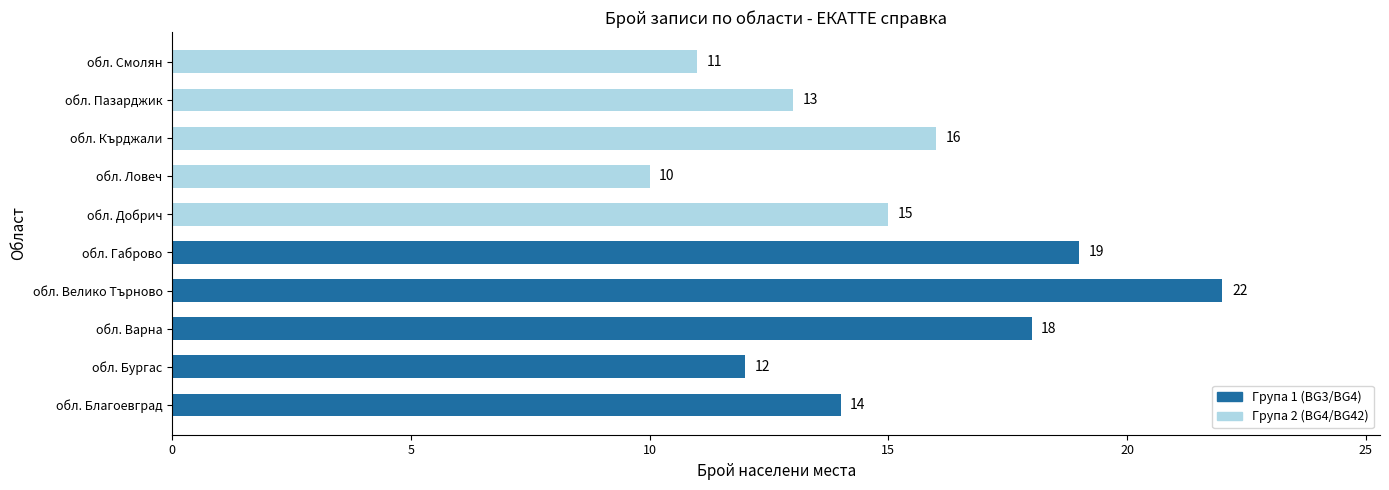

Between обл. Габрово and обл. Добрич, which is larger?

обл. Габрово